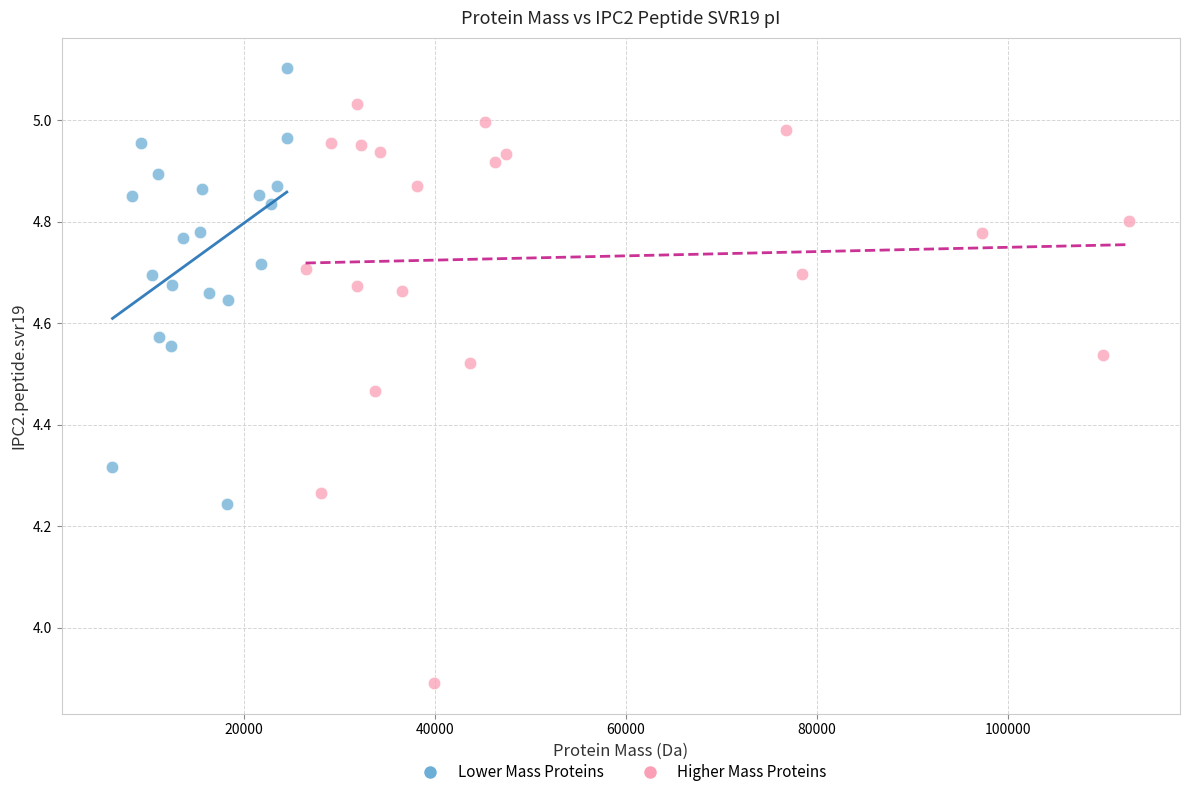

Which series reaches the minimum Y coordinate?

Higher Mass Proteins